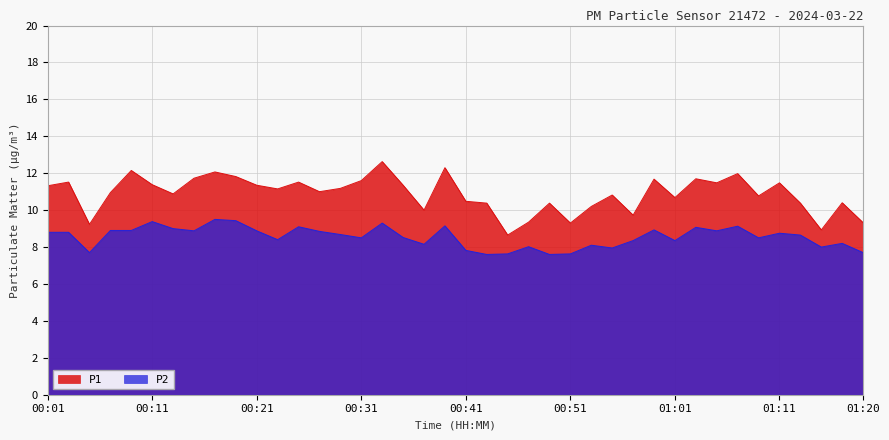

How many lines are shown in the chart?

2